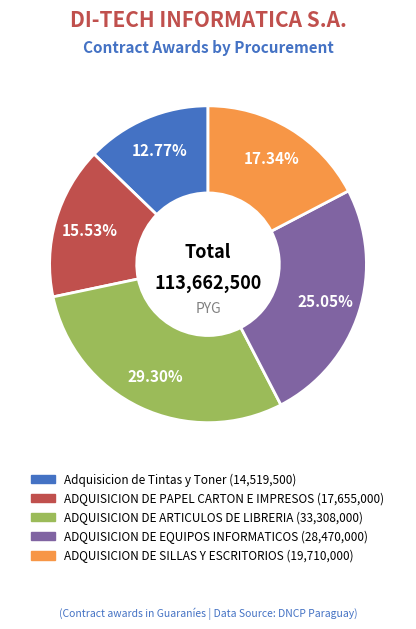

To the nearest percent, what is the average slice percentage?

20%